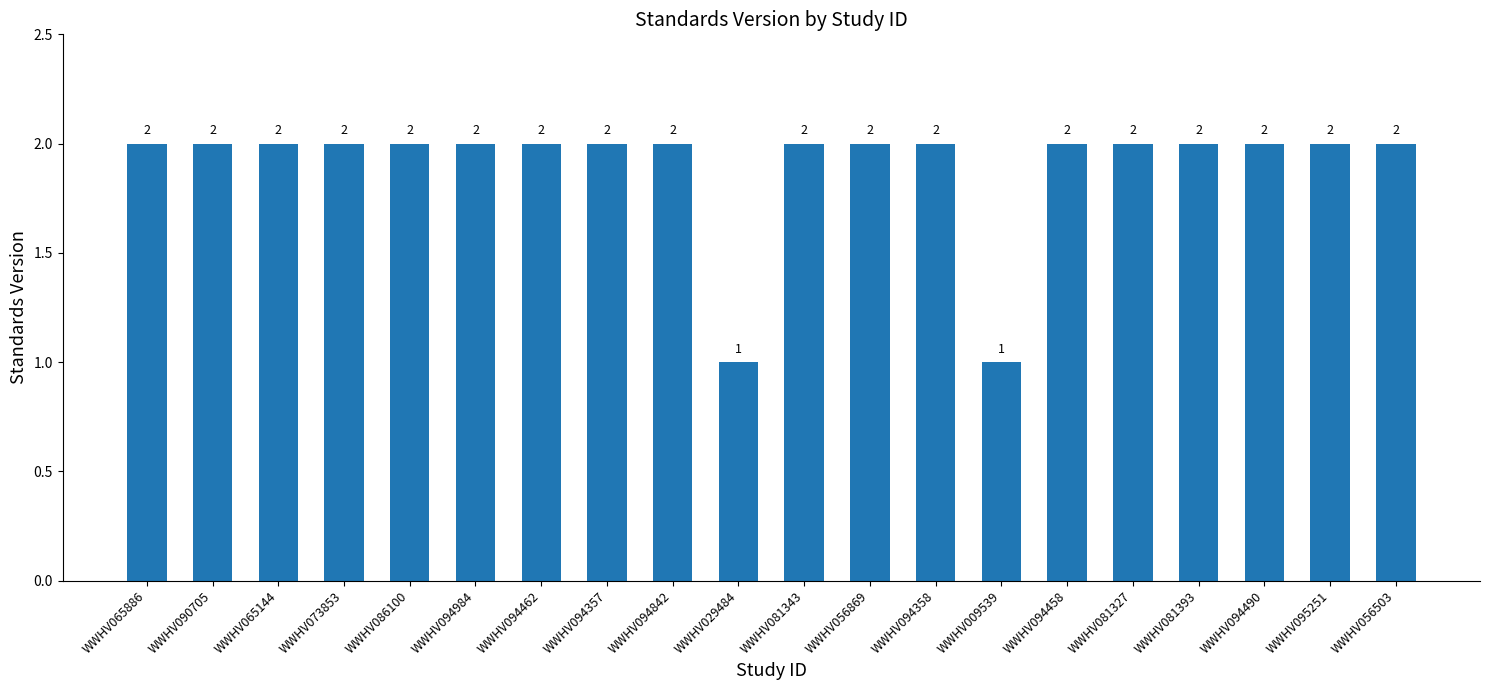

Does the chart contain any negative values?

No